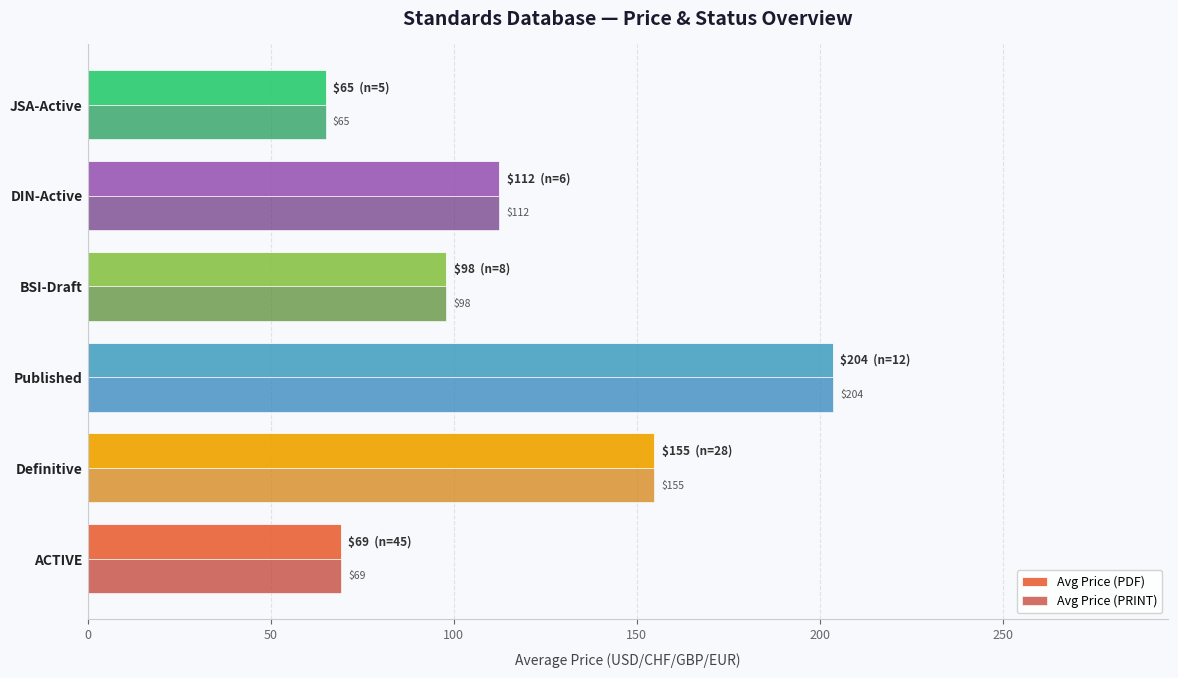

Is it true that Avg Price (PDF) equals 154.8 at Definitive?

True